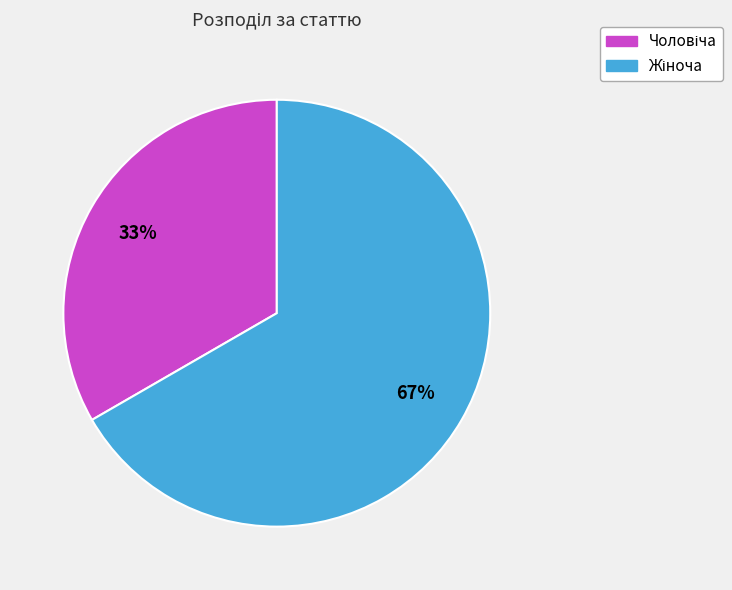

Count the number of slices in the pie.

2